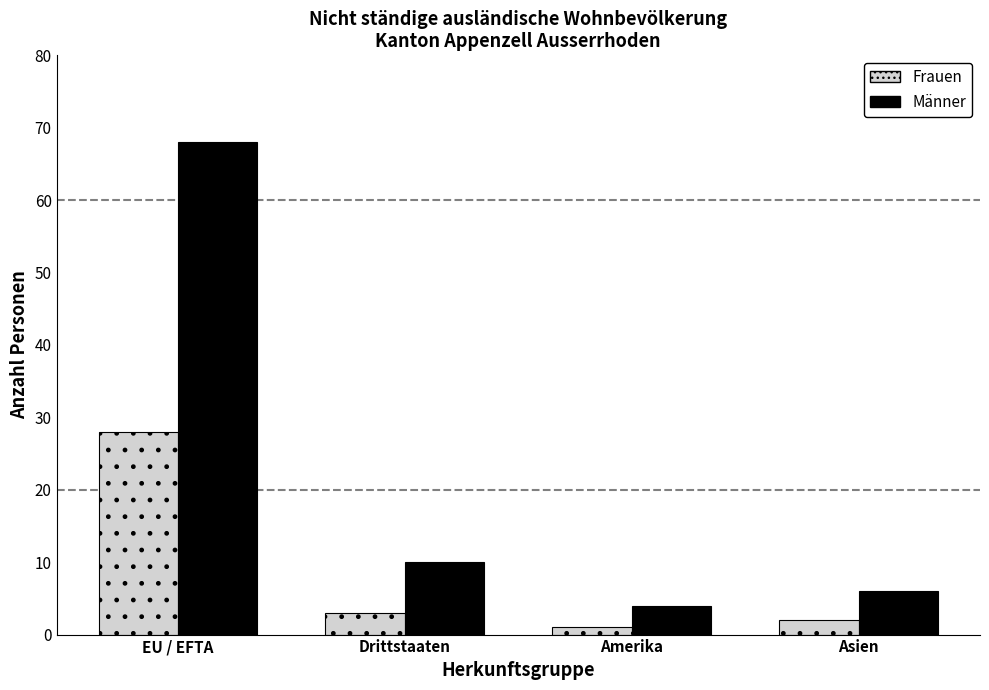

Where does the Männer series first go above 10?

EU / EFTA